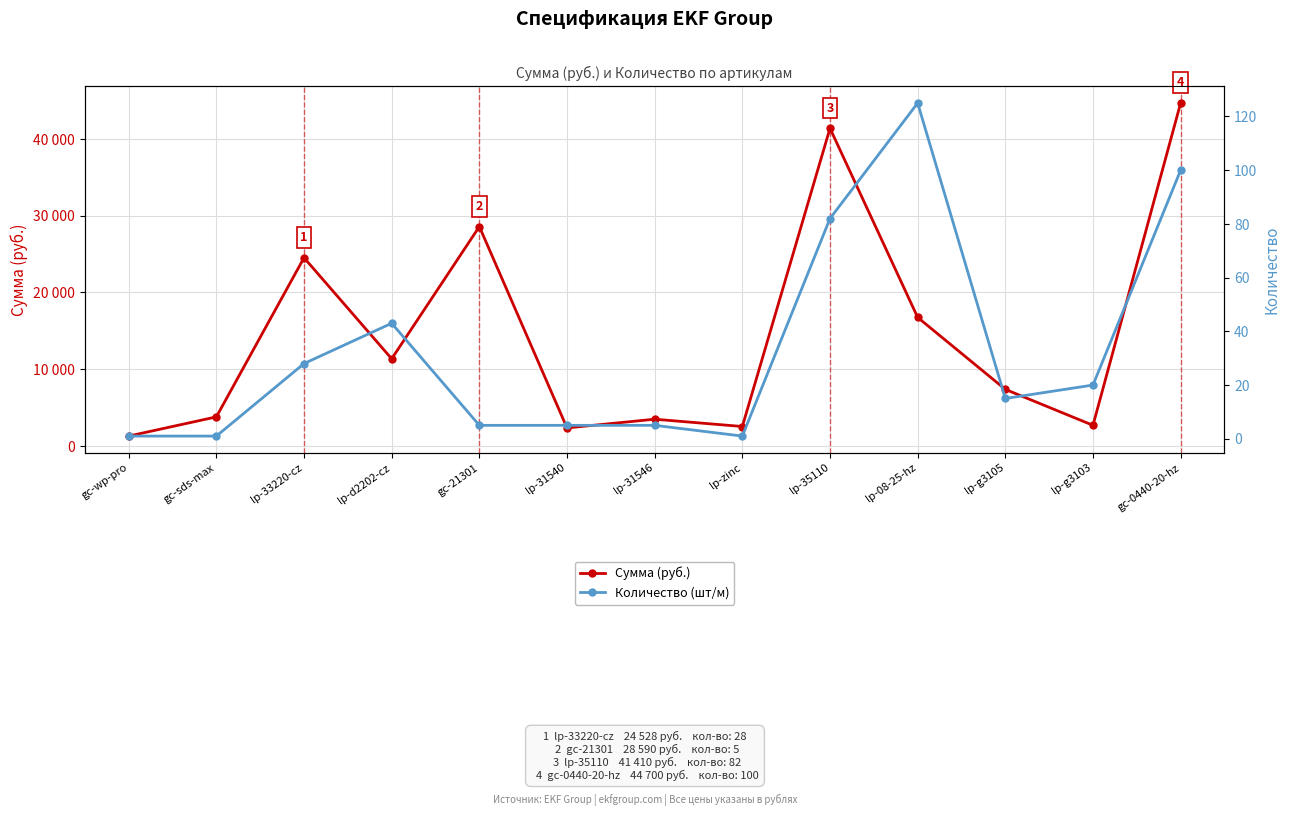

What is the sum of all Сумма (руб.) values?

190768